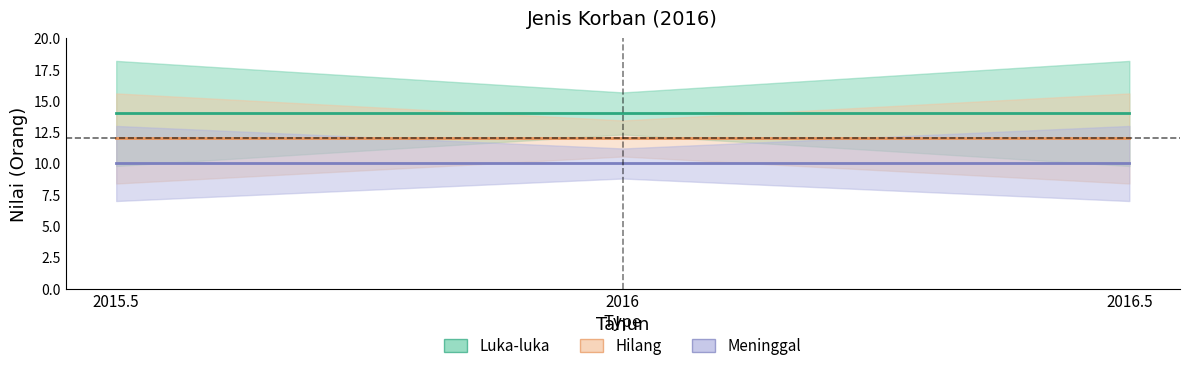

What is the sum of the Hilang values at 2015.5 and 2016?

24